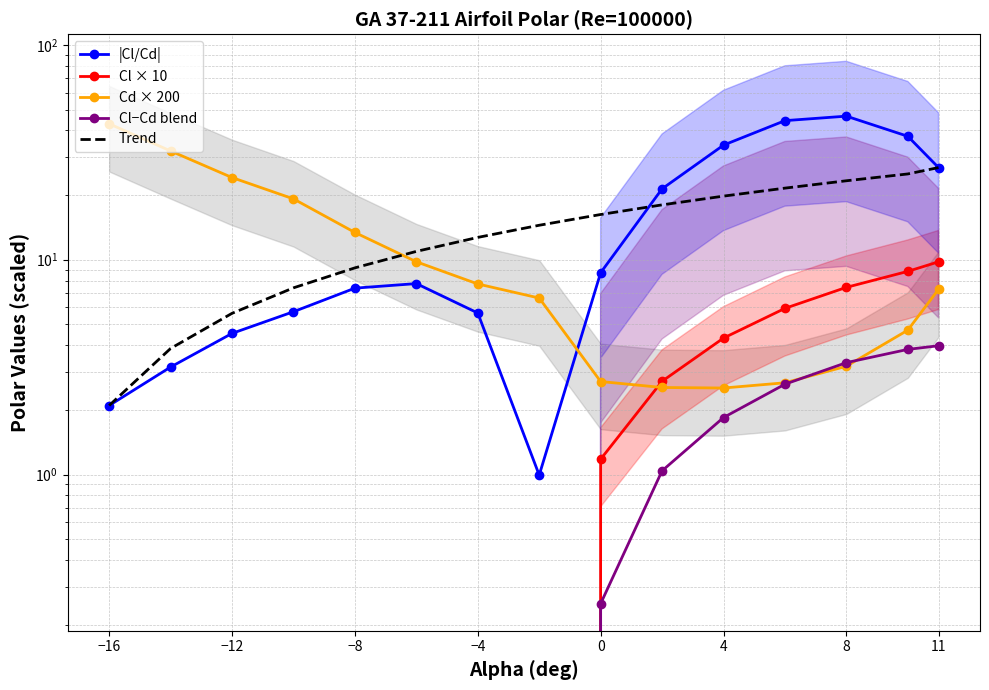

Read the Cd × 200 value at −16.

42.9